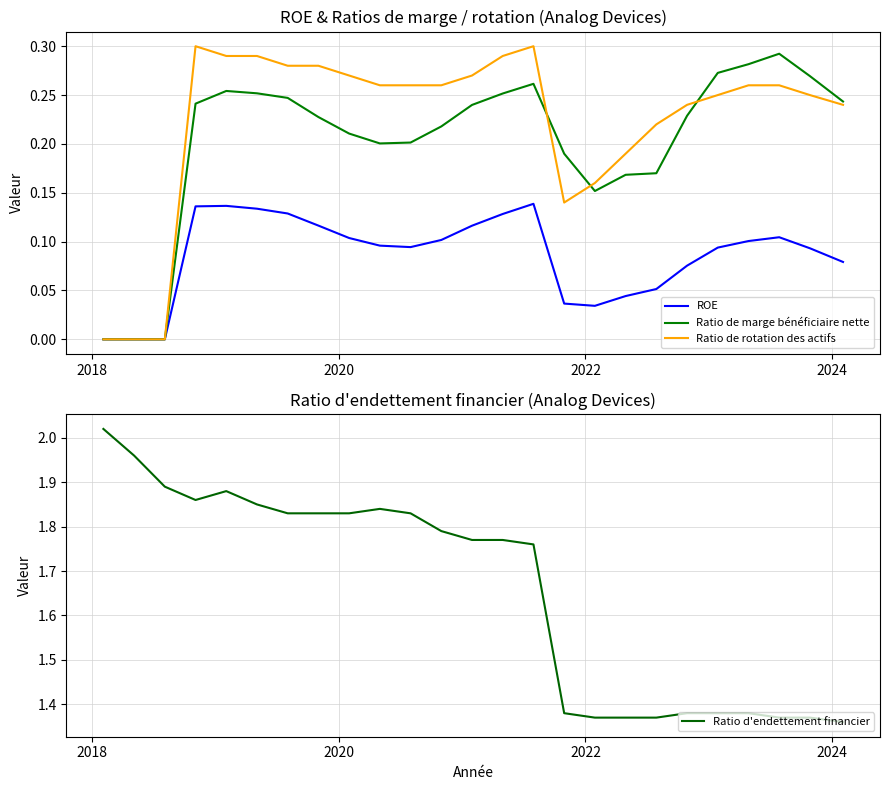

How many lines are shown in the chart?

4